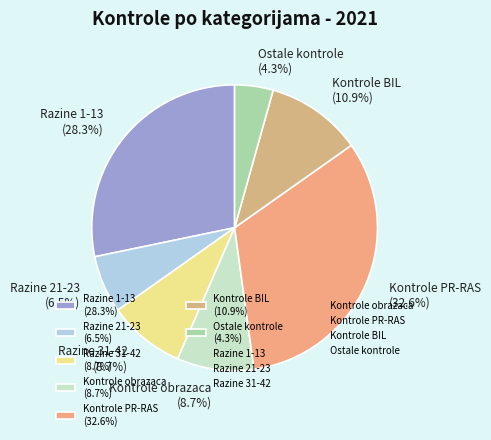

Approximately how many times larger is the value at Kontrole obrazaca (8.7%) compared to Kontrole BIL (10.9%)?

0.8